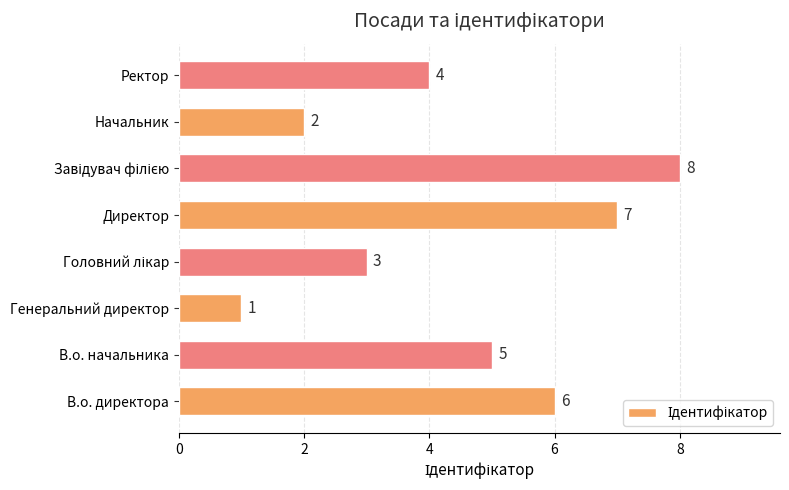

What value does the data have at Ректор?

4